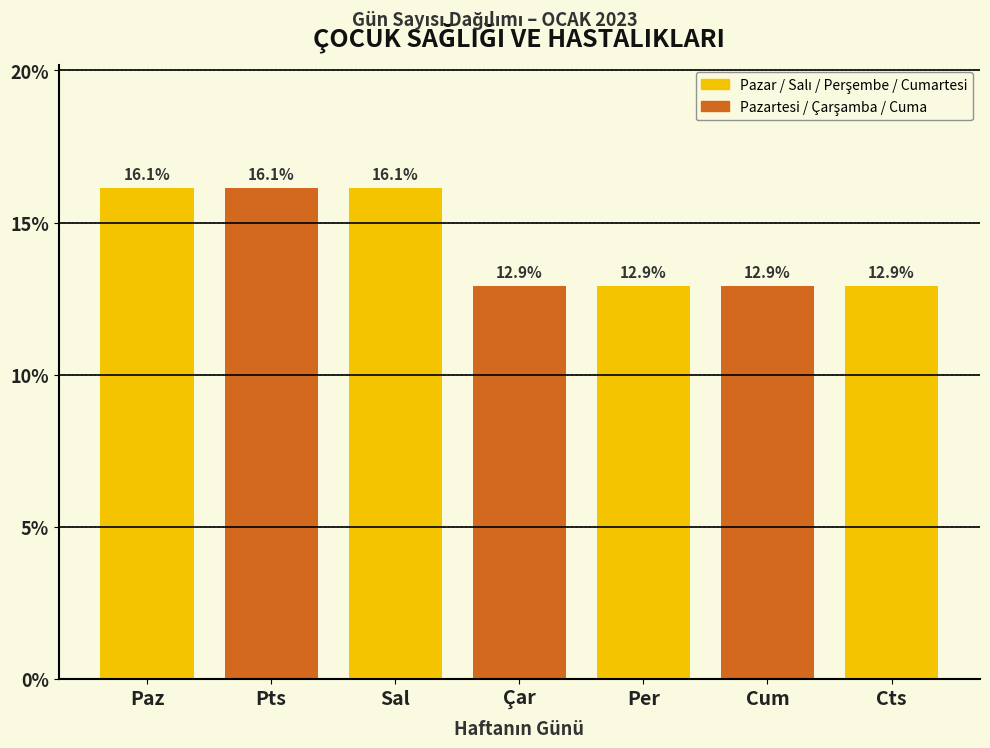

Reading left to right, list all the values displayed in this chart.

Paz=16.1	Pts=16.1	Sal=16.1	Çar=12.9	Per=12.9	Cum=12.9	Cts=12.9